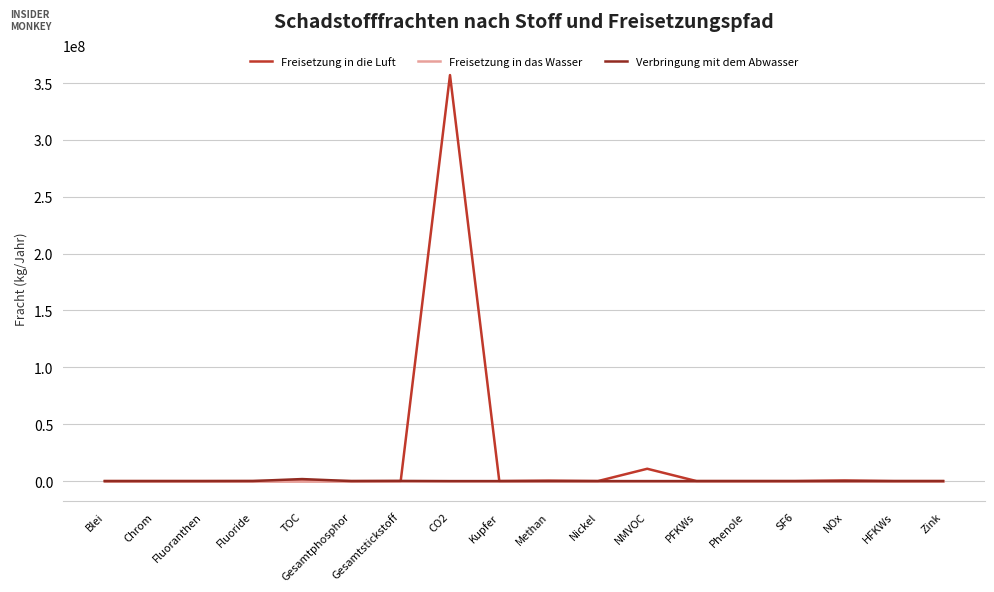

What are all the series names shown in the legend?

Freisetzung in die Luft, Freisetzung in das Wasser, Verbringung mit dem Abwasser